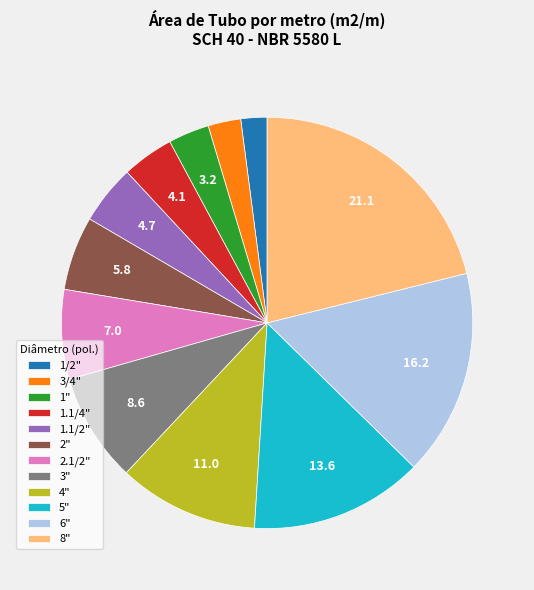

Which slice is the largest?

8"